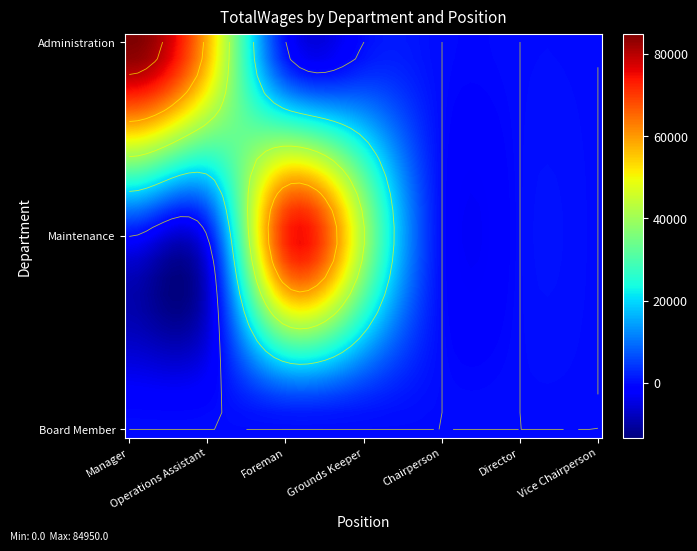

Rank the series by their maximum value, from highest to lowest.

Administration, Maintenance, Board Member